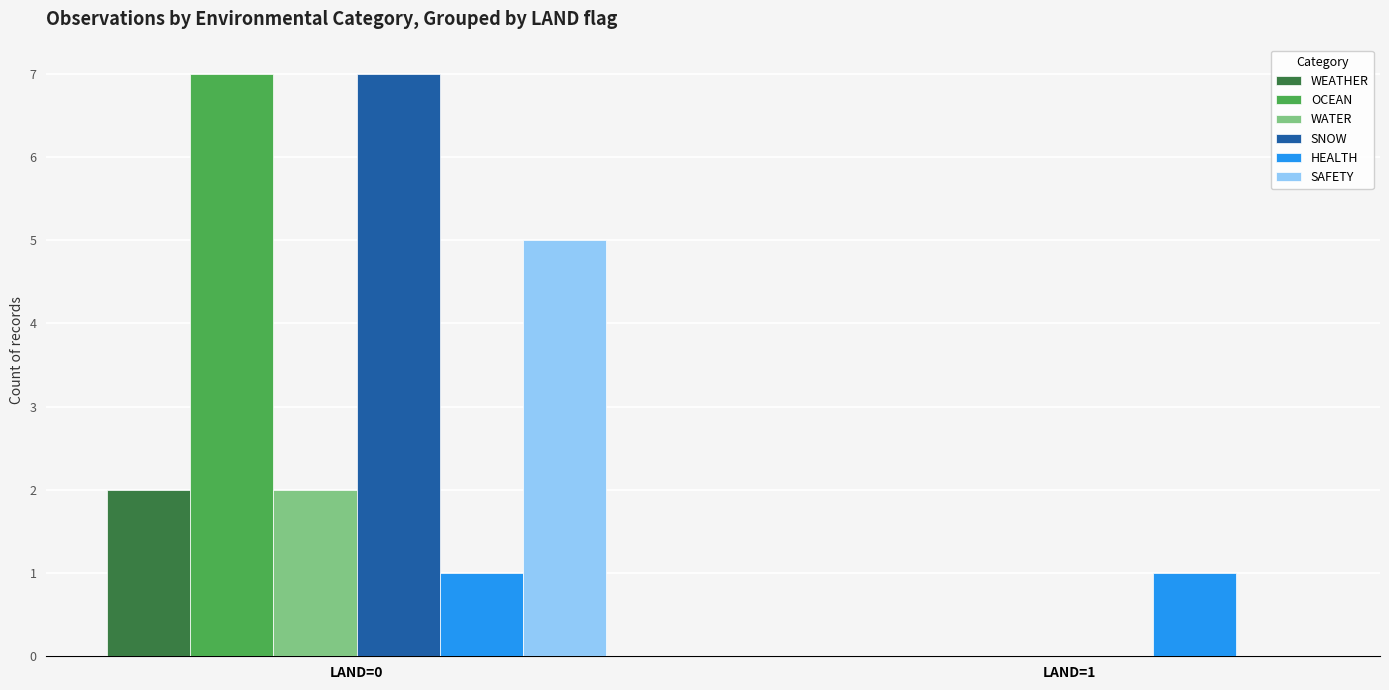

The value of WEATHER at LAND=0 is 3. True or false?

False